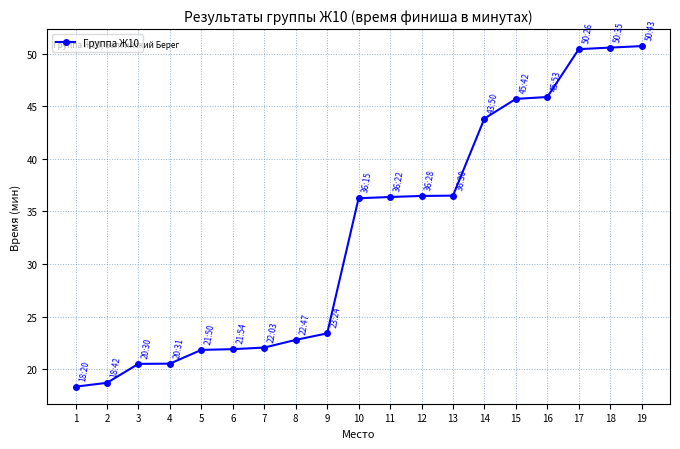

Read the value at 4.

20.5